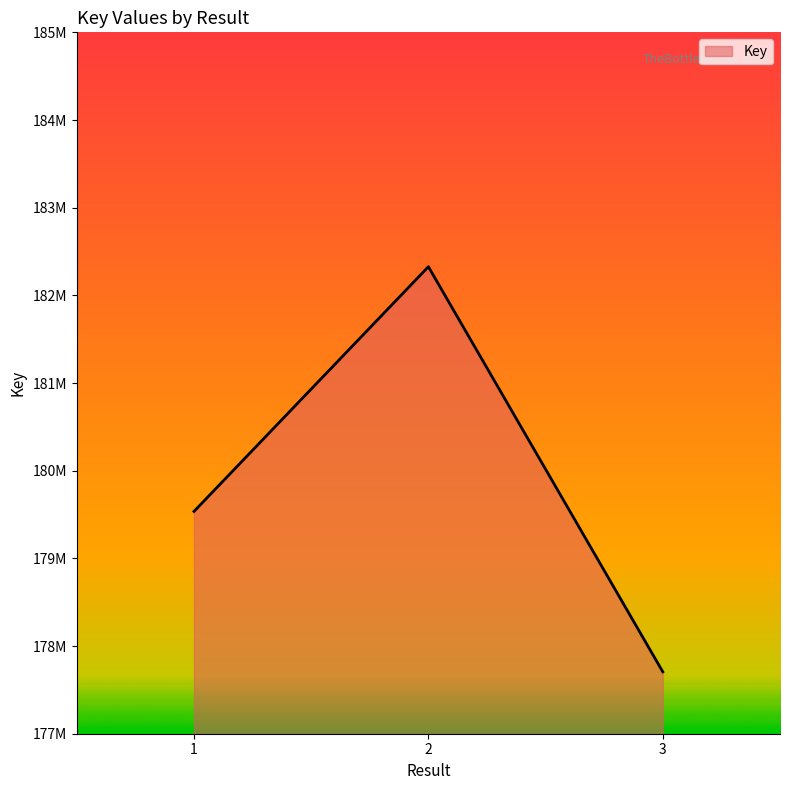

Rank the categories by value from lowest to highest.

3, 1, 2